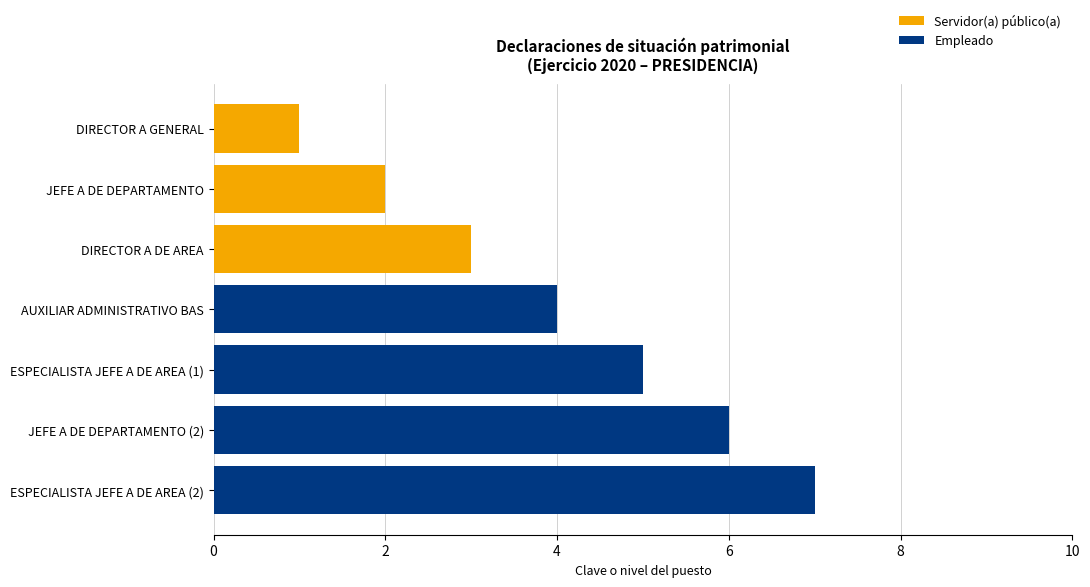

Is it true that Servidor(a) público(a) equals 2 at JEFE A DE DEPARTAMENTO?

True